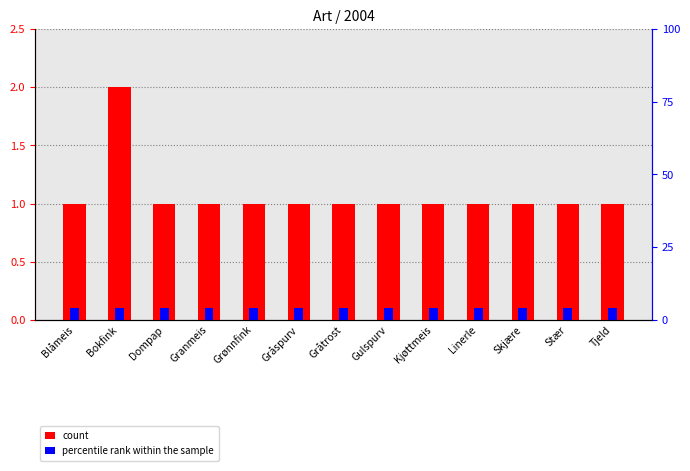

What are all the series names shown in the legend?

count, percentile rank within the sample